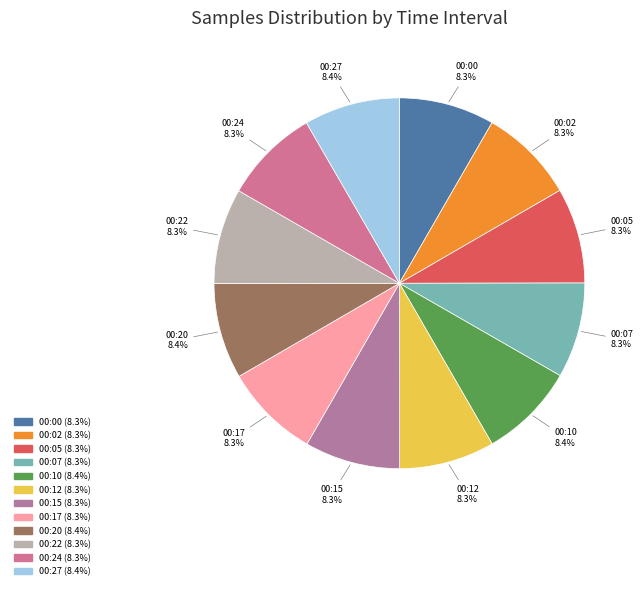

Approximately how many times larger is the value at 00:24 compared to 00:15?

1.0